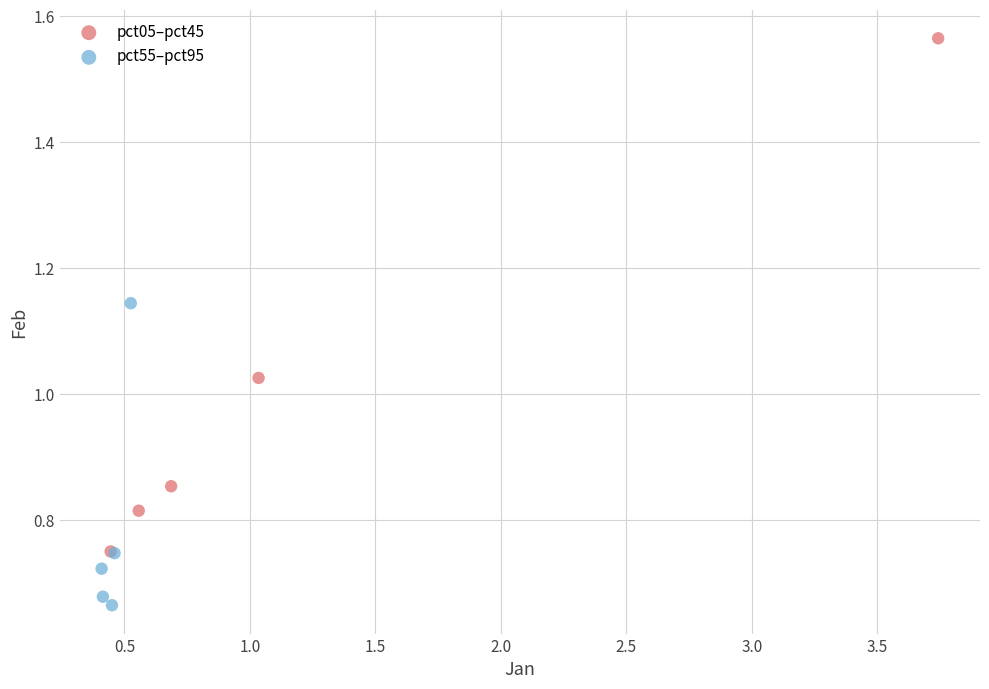

Which series has the widest spread of Y values?

pct05–pct45